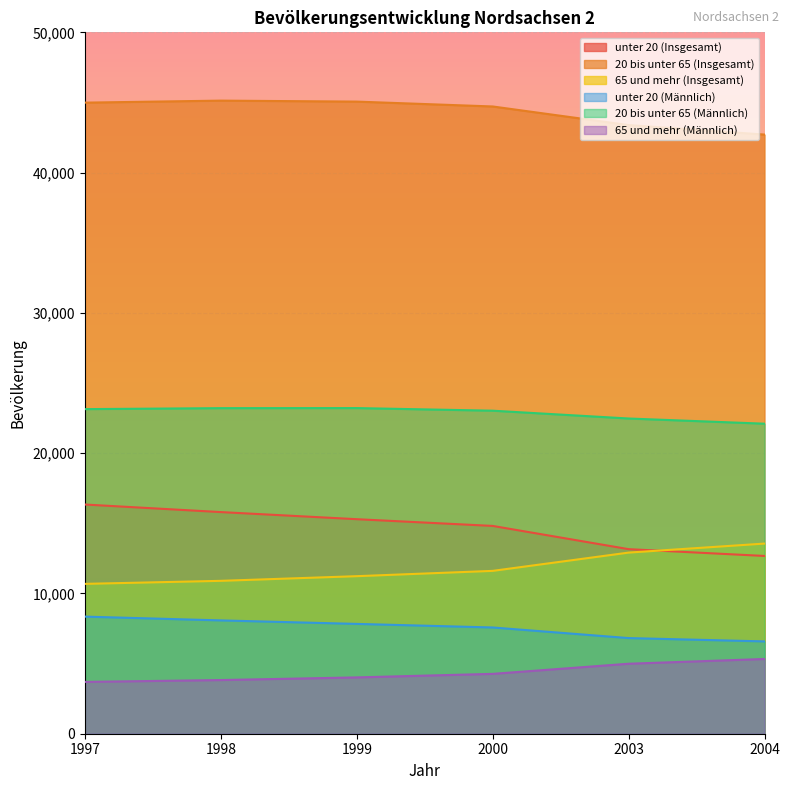

Reading left to right, transcribe all the data shown in this chart.

unter 20 (Insgesamt): 16339	15800	15293	14813	13157	12672
20 bis unter 65 (Insgesamt): 44988	45132	45062	44715	43388	42711
65 und mehr (Insgesamt): 10683	10899	11231	11609	12912	13555
unter 20 (Männlich): 8348	8078	7829	7574	6818	6581
20 bis unter 65 (Männlich): 23140	23209	23214	23028	22471	22101
65 und mehr (Männlich): 3694	3826	4015	4267	4989	5328